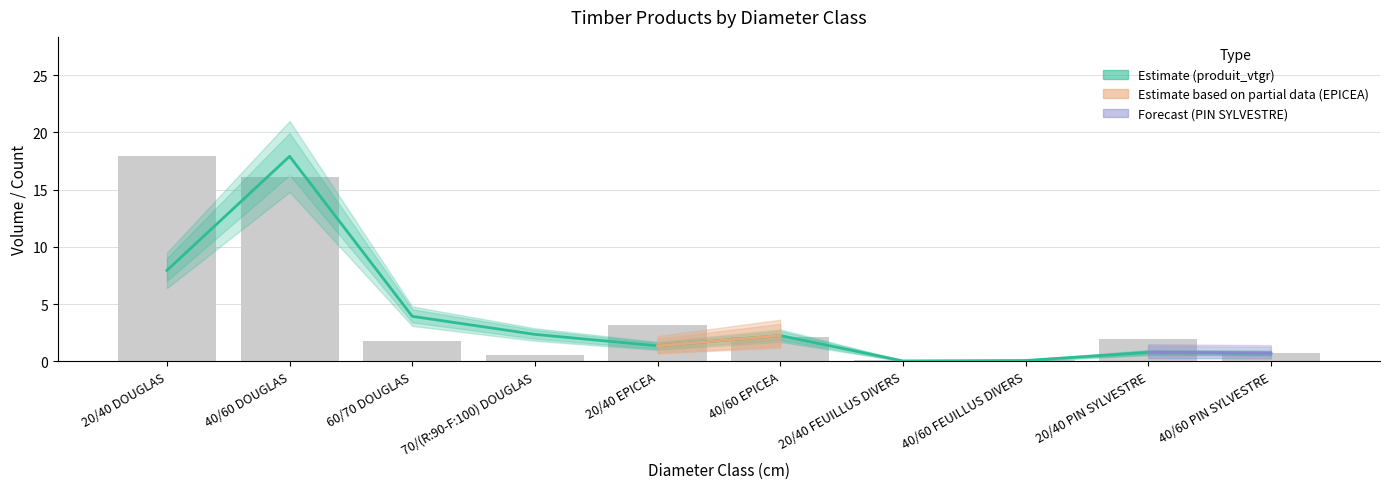

At which label does produit_vtgr first exceed 2?

20/40 DOUGLAS